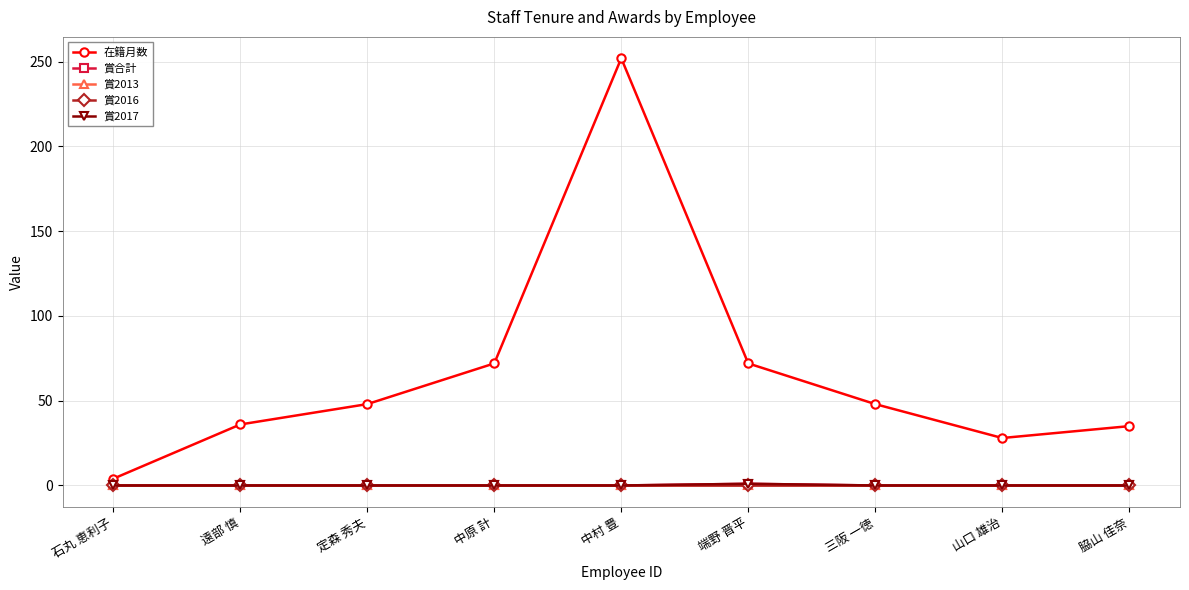

At how many categories does at least one series exceed 29?

7